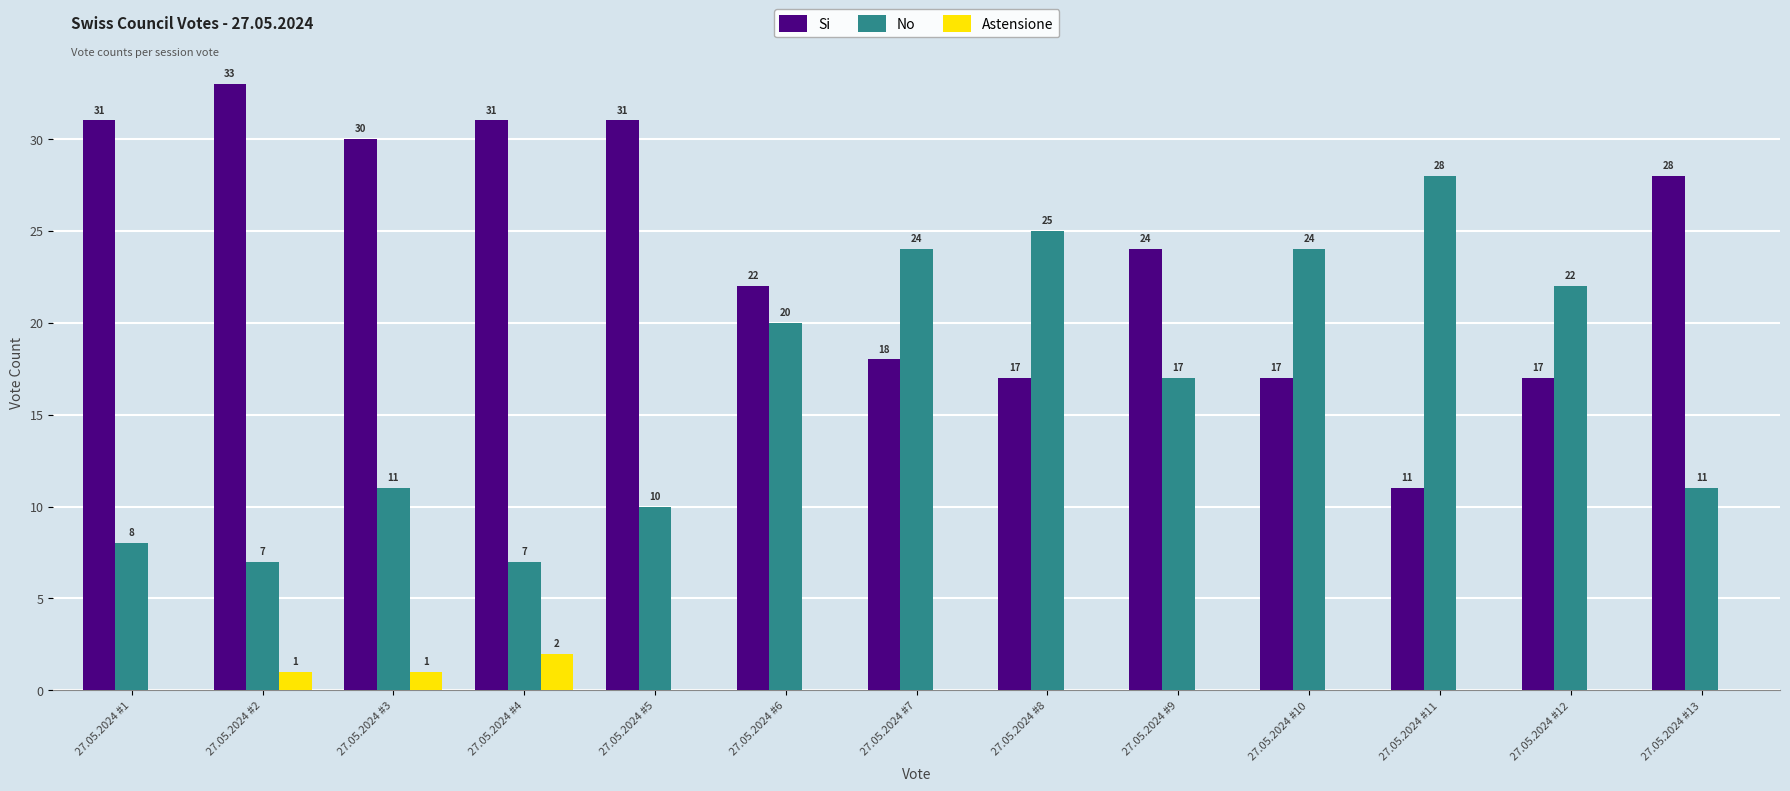

Between 27.05.2024 #8 and 27.05.2024 #13, which series saw the biggest shift?

No